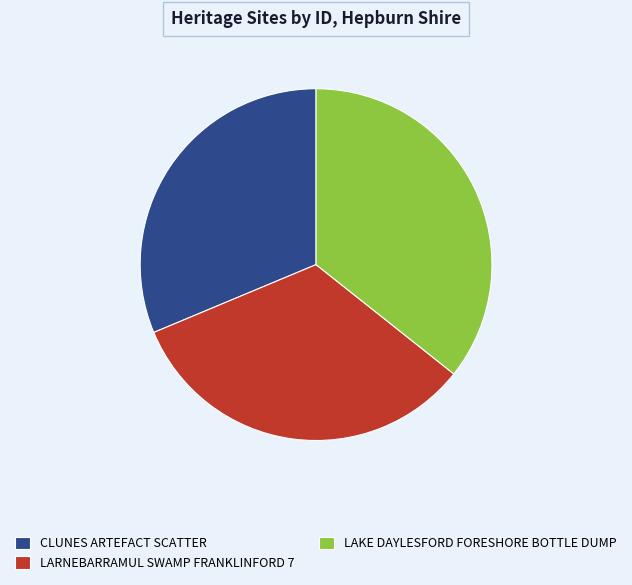

Is it true that LAKE DAYLESFORD FORESHORE BOTTLE DUMP is 23% of the pie?

False